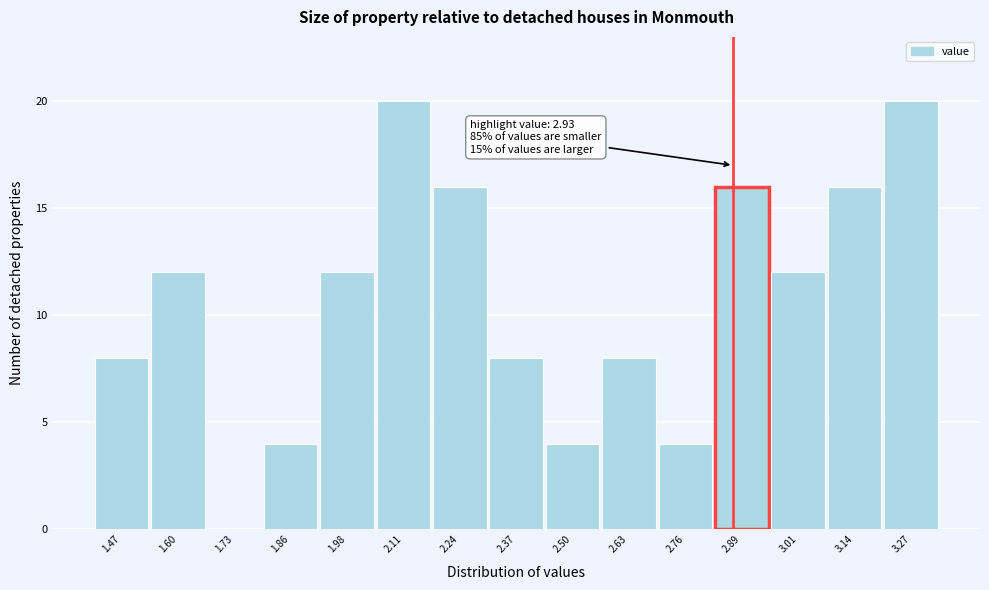

Reading left to right, what are all the values shown in this chart?

1.47=8	1.60=12	1.73=0	1.86=4	1.98=12	2.11=20	2.24=16	2.37=8	2.50=4	2.63=8	2.76=4	2.89=16	3.01=12	3.14=16	3.27=20